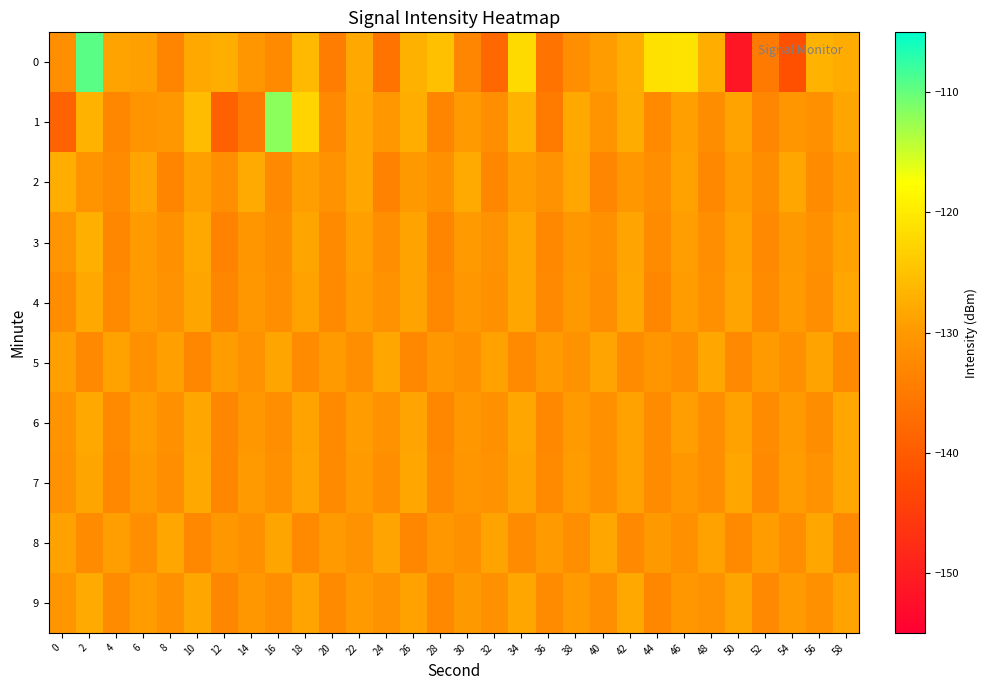

Reading left to right, what are all the values shown in this chart?

0: 0=-131.7	2=-109.5	4=-128.7	6=-129.1	8=-133.1	10=-128.0	12=-127.4	14=-130.5	16=-132.3	18=-126.1	20=-134.5	22=-128.0	24=-135.9	26=-127.0	28=-125.2	30=-132.9	32=-137.9	34=-122.0	36=-136.0	38=-131.5	40=-129.6	42=-127.3	44=-121.2	46=-120.9	48=-127.4	50=-151.4	52=-135.1	54=-141.8	56=-126.7	58=-127.7
1: 0=-138.9	2=-126.8	4=-132.9	6=-130.7	8=-130.2	10=-125.7	12=-139.1	14=-135.0	16=-111.9	18=-122.7	20=-132.5	22=-128.3	24=-130.1	26=-127.4	28=-133.2	30=-129.8	32=-131.5	34=-126.9	36=-134.7	38=-128.1	40=-130.9	42=-127.6	44=-132.3	46=-129.2	48=-131.8	50=-128.7	52=-133.1	54=-130.4	56=-131.2	58=-128.5
2: 0=-127.3	2=-130.8	4=-132.1	6=-128.6	8=-133.4	10=-129.1	12=-131.7	14=-127.8	16=-132.5	18=-129.3	20=-131.0	22=-128.2	24=-133.7	26=-130.0	28=-131.4	30=-127.9	32=-132.8	34=-129.6	36=-131.1	38=-128.4	40=-133.0	42=-130.2	44=-131.6	46=-128.8	48=-132.7	50=-129.5	52=-131.9	54=-128.3	56=-132.2	58=-129.8
3: 0=-130.5	2=-127.2	4=-132.9	6=-129.7	8=-131.3	10=-128.0	12=-133.6	14=-130.3	16=-131.8	18=-128.5	20=-132.4	22=-129.1	24=-131.5	26=-128.7	28=-133.2	30=-129.9	32=-131.1	34=-128.3	36=-132.7	38=-130.1	40=-131.4	42=-128.6	44=-132.1	46=-129.4	48=-131.7	50=-128.9	52=-132.6	54=-130.0	56=-131.2	58=-128.8
4: 0=-131.8	2=-128.1	4=-132.4	6=-129.7	8=-131.1	10=-128.5	12=-132.9	14=-130.2	16=-131.6	18=-128.8	20=-132.3	22=-129.6	24=-131.0	26=-128.7	28=-132.7	30=-130.1	32=-131.3	34=-128.4	36=-132.6	38=-130.0	40=-131.5	42=-128.2	44=-132.8	46=-129.5	48=-131.2	50=-128.6	52=-132.1	54=-129.8	56=-131.7	58=-128.3
5: 0=-129.2	2=-132.5	4=-128.8	6=-131.4	8=-129.1	10=-132.8	12=-129.6	14=-131.0	16=-128.5	18=-132.2	20=-129.9	22=-131.6	24=-128.3	26=-132.7	28=-130.1	30=-131.3	32=-128.9	34=-132.4	36=-129.7	38=-131.1	40=-128.6	42=-132.0	44=-130.3	46=-131.5	48=-128.2	50=-132.6	52=-129.8	54=-131.2	56=-128.7	58=-132.3
6: 0=-130.7	2=-128.0	4=-132.3	6=-129.6	8=-131.2	10=-128.4	12=-133.0	14=-130.1	16=-131.5	18=-128.7	20=-132.4	22=-129.5	24=-131.1	26=-128.6	28=-132.8	30=-130.2	32=-131.4	34=-128.3	36=-132.7	38=-129.9	40=-131.3	42=-128.8	44=-132.2	46=-129.4	48=-131.6	50=-128.9	52=-132.1	54=-129.7	56=-131.8	58=-128.2
7: 0=-131.1	2=-128.5	4=-132.7	6=-130.0	8=-131.5	10=-128.1	12=-132.9	14=-129.7	16=-131.2	18=-128.6	20=-132.3	22=-129.8	24=-131.6	26=-128.2	28=-132.6	30=-130.3	32=-131.0	34=-128.7	36=-132.4	38=-129.5	40=-131.3	42=-128.9	44=-132.0	46=-130.1	48=-131.7	50=-128.3	52=-132.5	54=-129.6	56=-131.1	58=-128.4
8: 0=-128.8	2=-132.2	4=-129.4	6=-131.6	8=-128.3	10=-132.7	12=-130.1	14=-131.4	16=-128.5	18=-132.4	20=-129.7	22=-131.1	24=-128.6	26=-132.8	28=-130.2	30=-131.3	32=-128.7	34=-132.1	36=-129.9	38=-131.5	40=-128.2	42=-132.6	44=-130.0	46=-131.2	48=-128.8	50=-132.3	52=-129.6	54=-131.7	56=-128.4	58=-132.5
9: 0=-130.3	2=-127.9	4=-132.1	6=-129.5	8=-131.4	10=-128.2	12=-132.8	14=-130.1	16=-131.5	18=-128.6	20=-132.4	22=-129.7	24=-131.1	26=-128.8	28=-132.7	30=-130.0	32=-131.3	34=-128.4	36=-132.2	38=-129.8	40=-131.6	42=-128.1	44=-132.9	46=-130.2	48=-131.0	50=-128.5	52=-132.6	54=-129.9	56=-131.2	58=-128.7